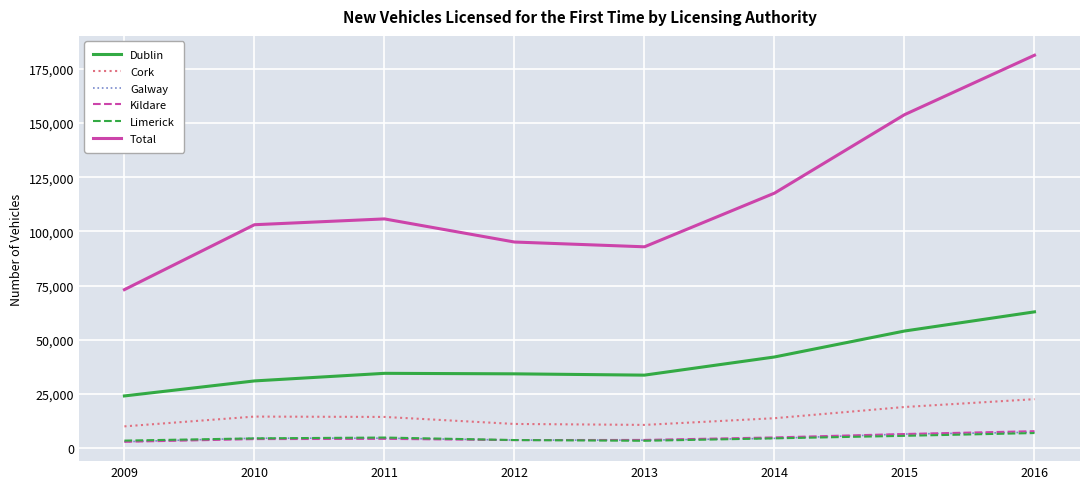

Is it true that Limerick equals 3457 at 2009?

True